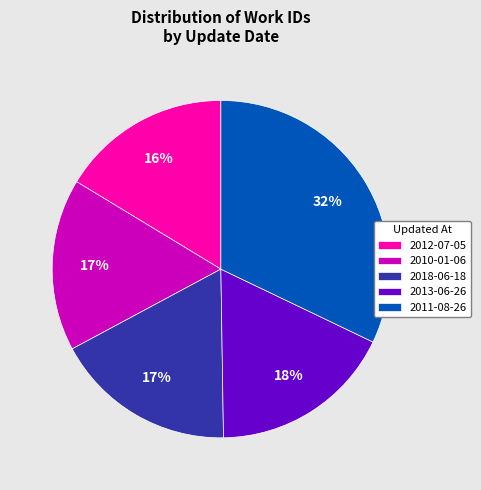

Combined, do 2018-06-18 and 2011-08-26 account for over 50%?

No